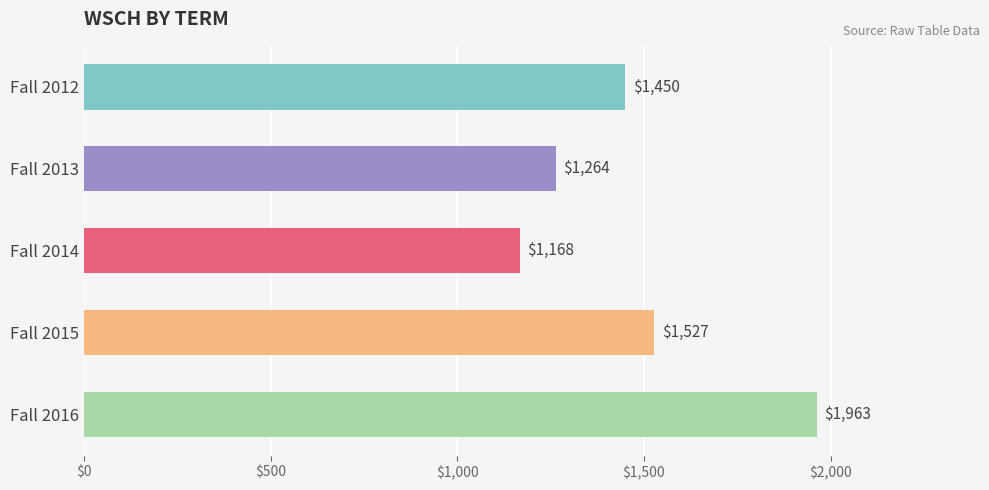

What is the sum of all values?

7372.3